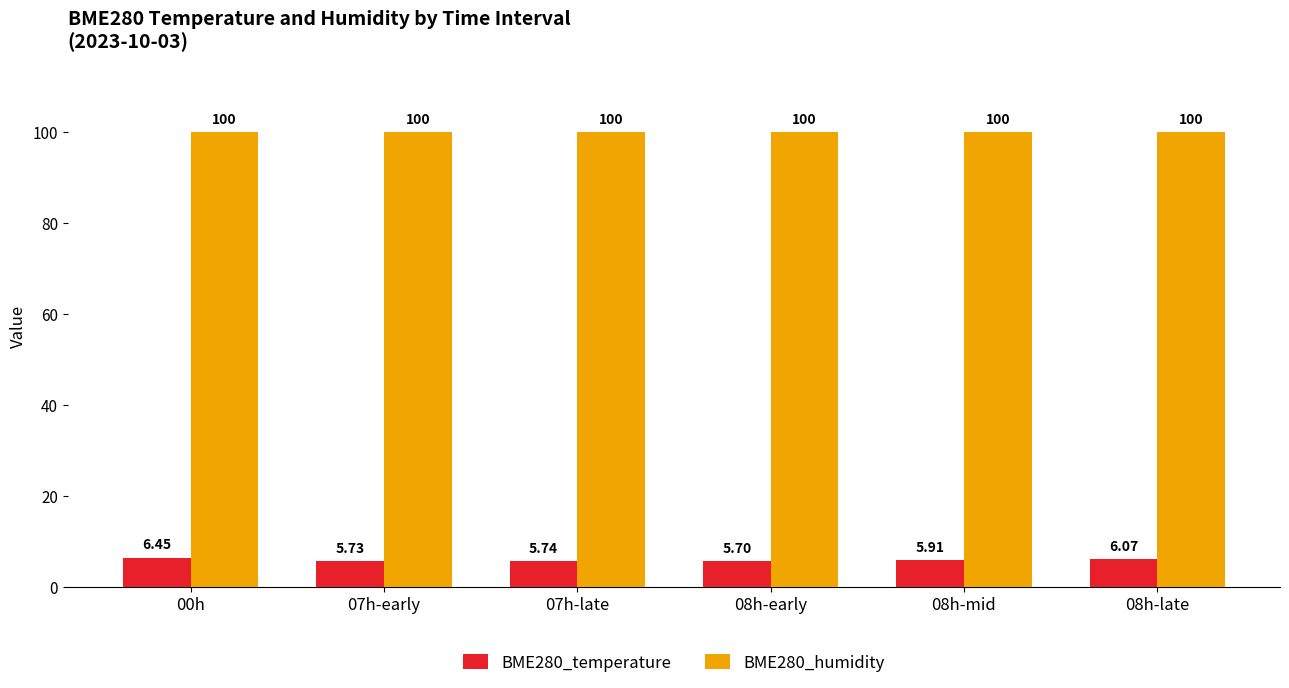

At which category is the sum across all series the highest?

00h